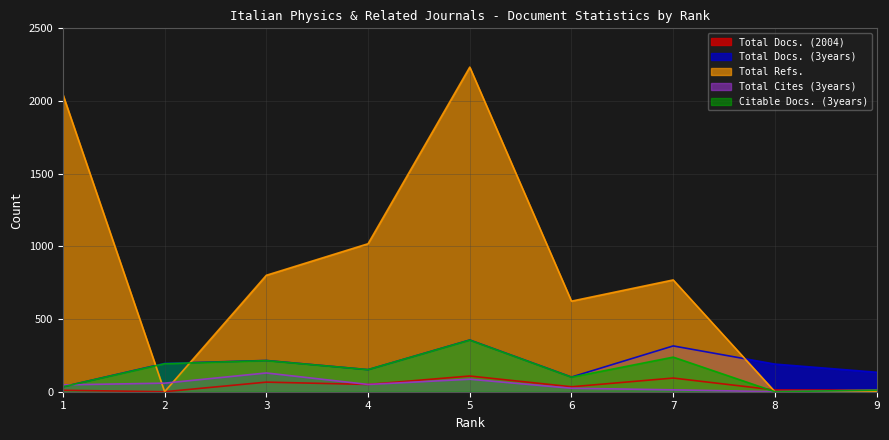

Which series has the widest spread of values?

Total Refs.